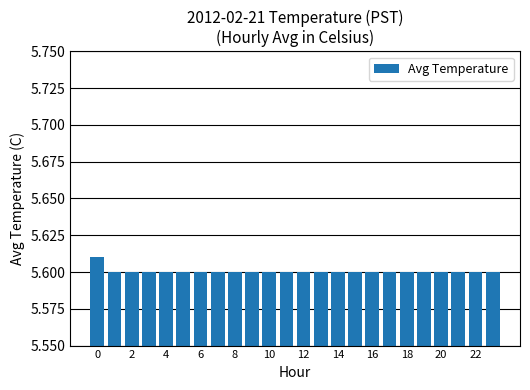

Count the values in the range 5 to 6.

24